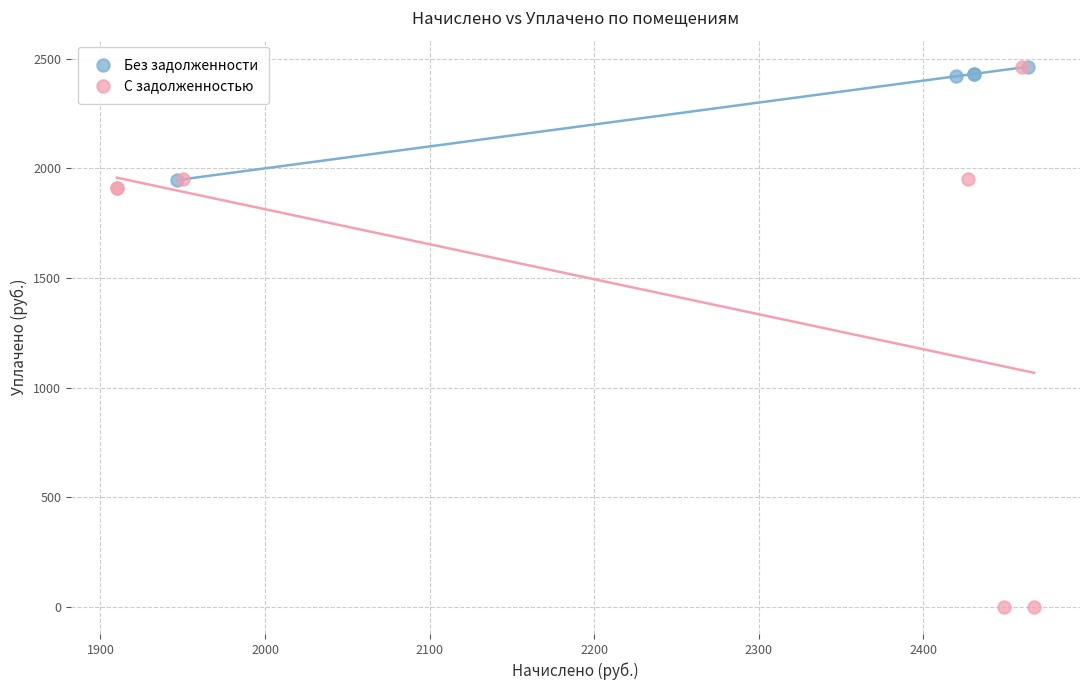

Which series has the largest Y range (max minus min)?

С задолженностью